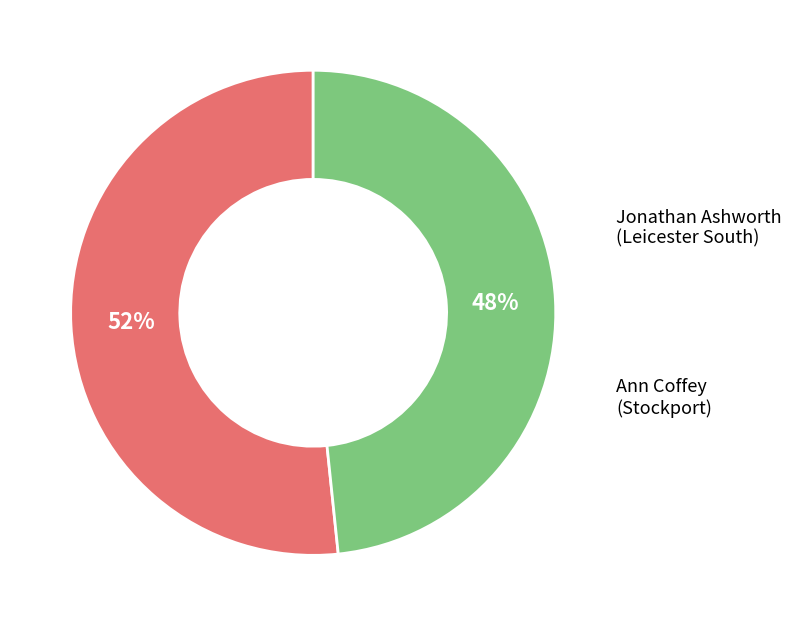

Does any single category account for the majority?

Yes